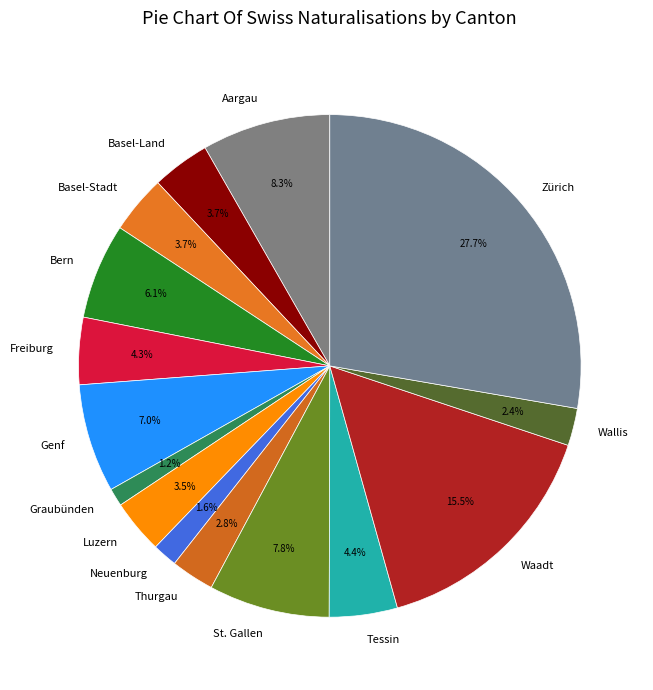

What is the total percentage of Basel-Land and Tessin?

8.1%